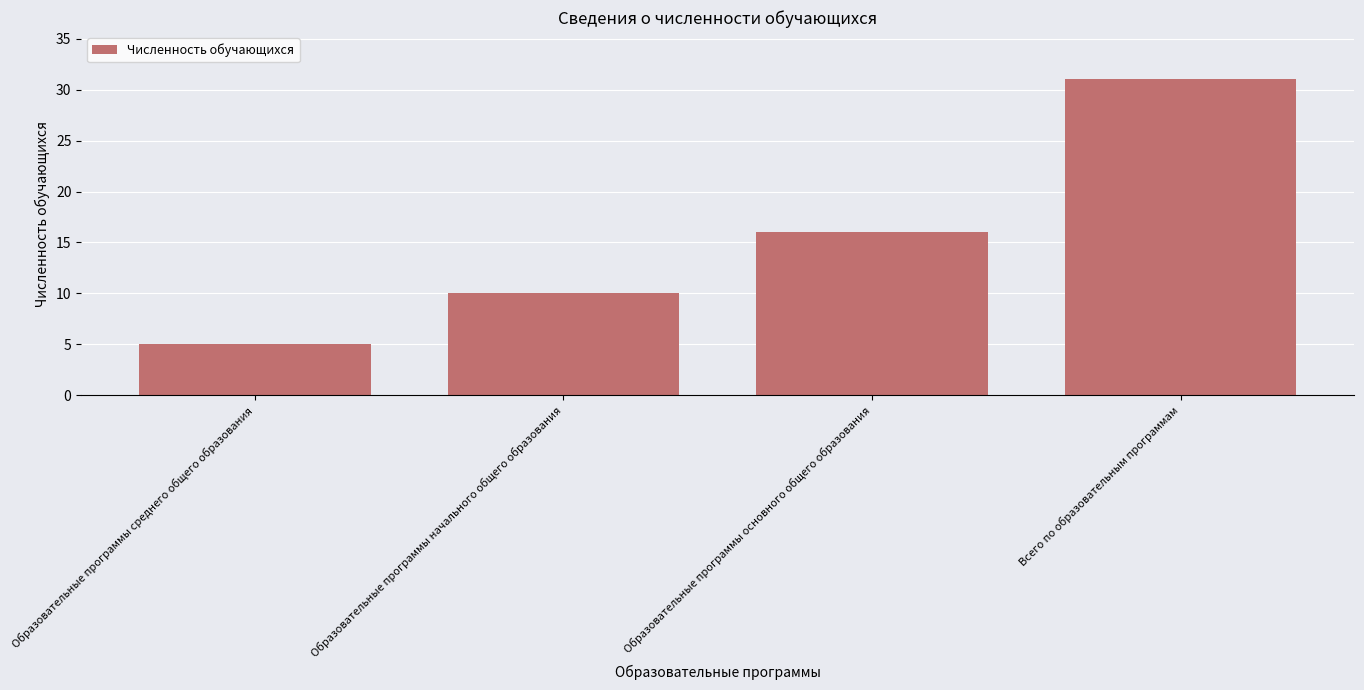

Count the number of data series in this chart.

1